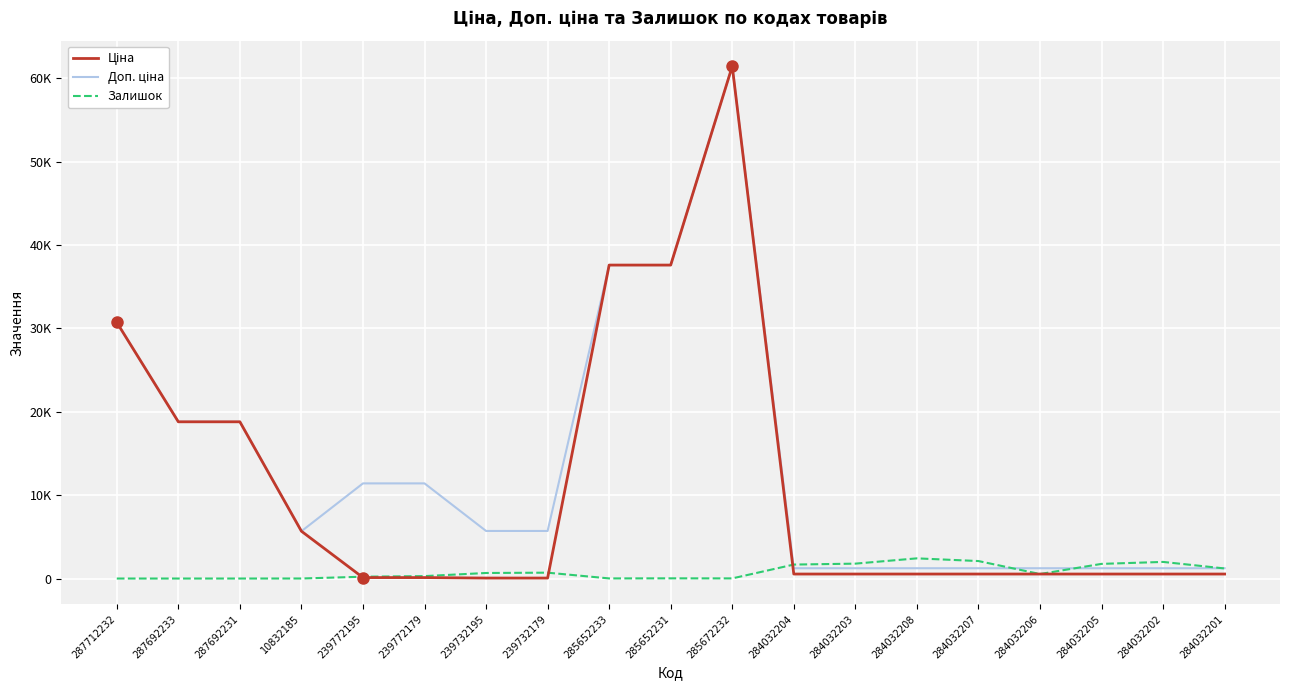

Which category has the lowest value across all series?

287712232